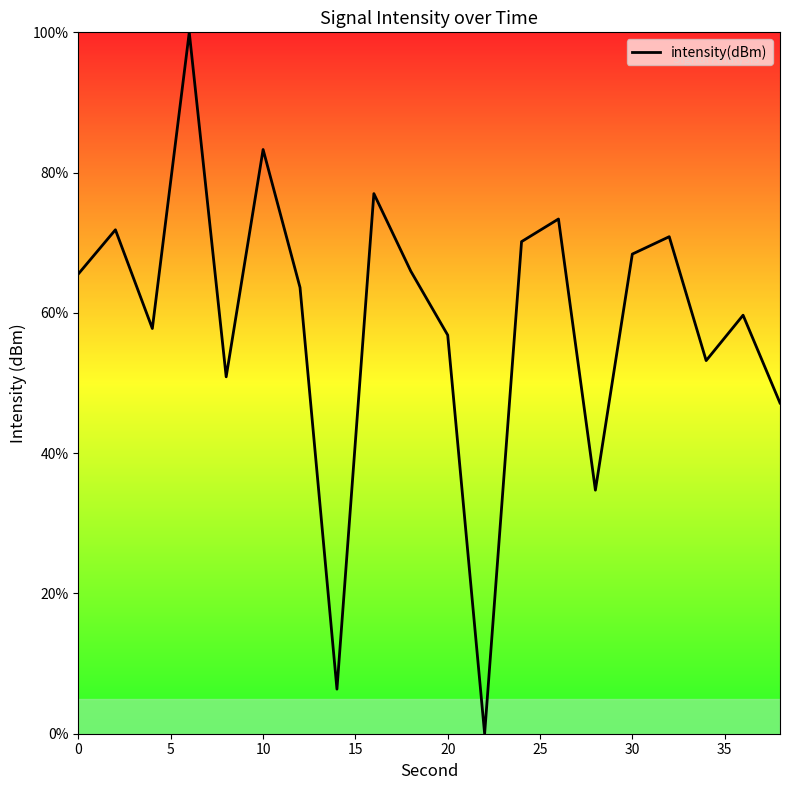

What is the difference between the maximum and minimum values?

100.0